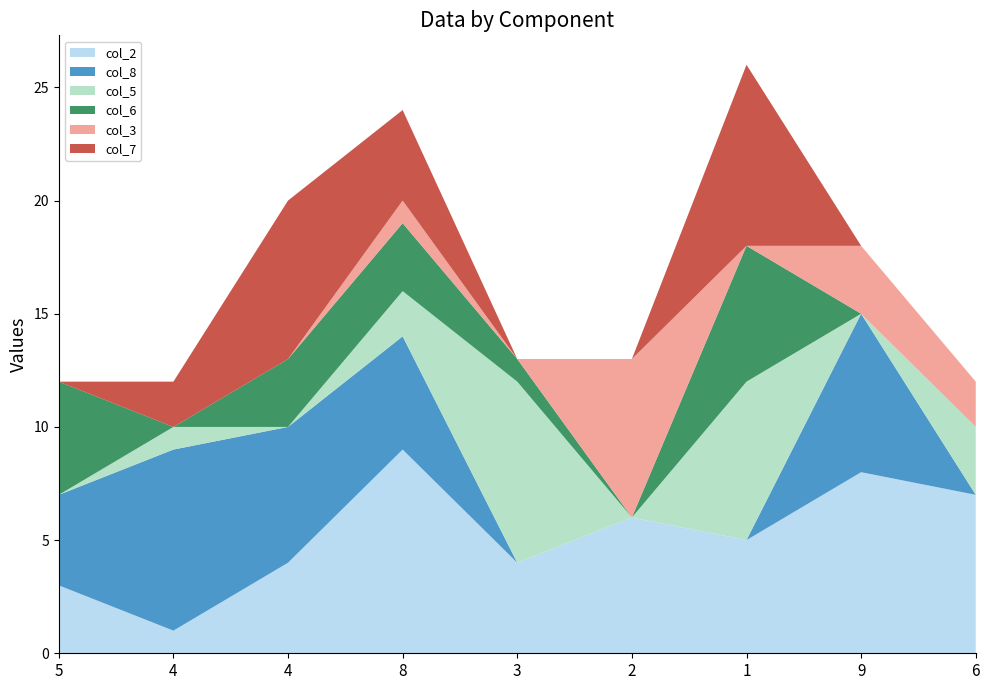

Reading left to right, extract all data points from this chart.

col_2: 5=3	4=1	4=4	8=9	3=4	2=6	1=5	9=8	6=7
col_8: 5=4	4=8	4=6	8=5	3=0	2=0	1=0	9=7	6=0
col_5: 5=0	4=1	4=0	8=2	3=8	2=0	1=7	9=0	6=3
col_6: 5=5	4=0	4=3	8=3	3=1	2=0	1=6	9=0	6=0
col_3: 5=0	4=0	4=0	8=1	3=0	2=7	1=0	9=3	6=2
col_7: 5=0	4=2	4=7	8=4	3=0	2=0	1=8	9=0	6=0